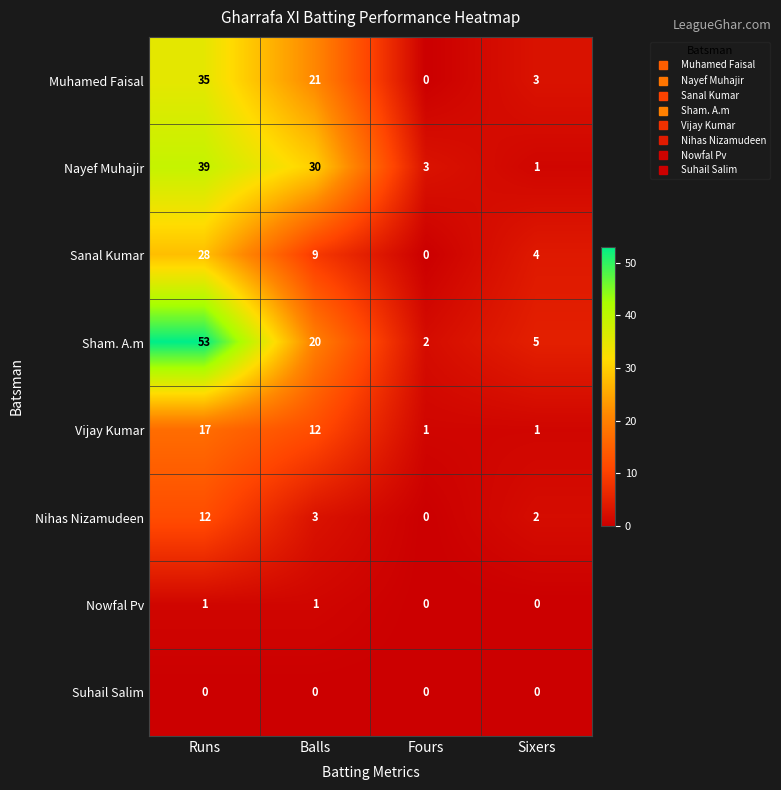

The value of Vijay Kumar at Fours is 1. True or false?

True